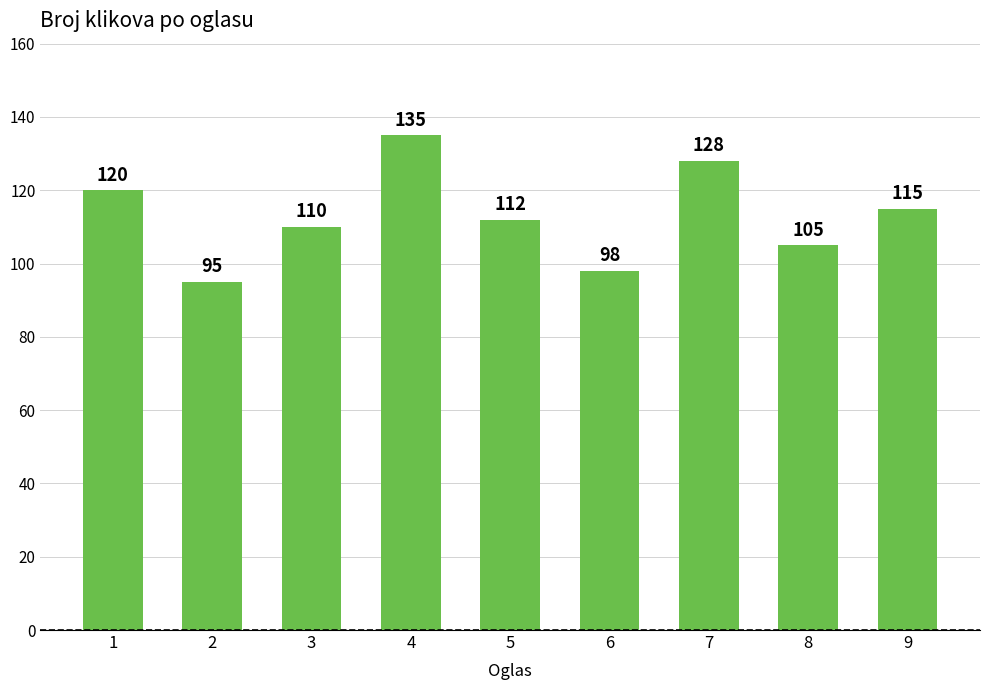

Are the bars horizontal?

No